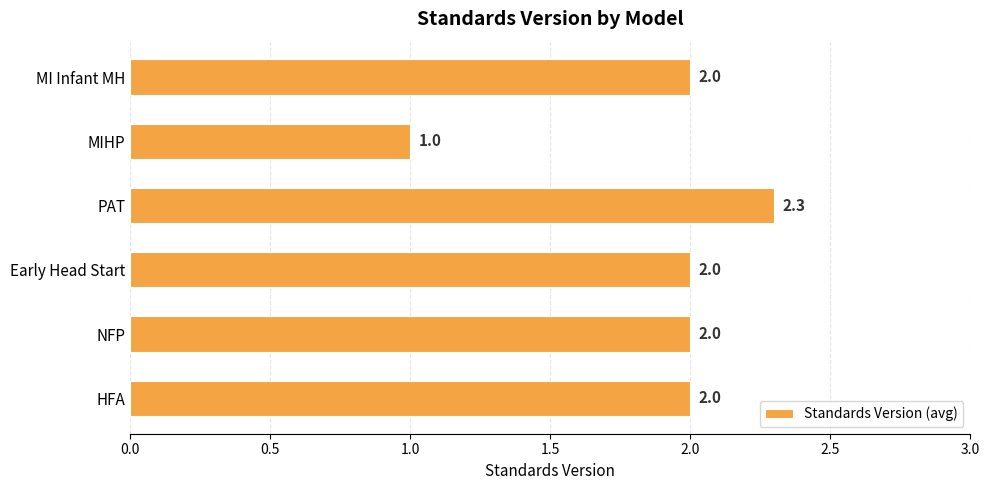

How many series are shown in this chart?

1